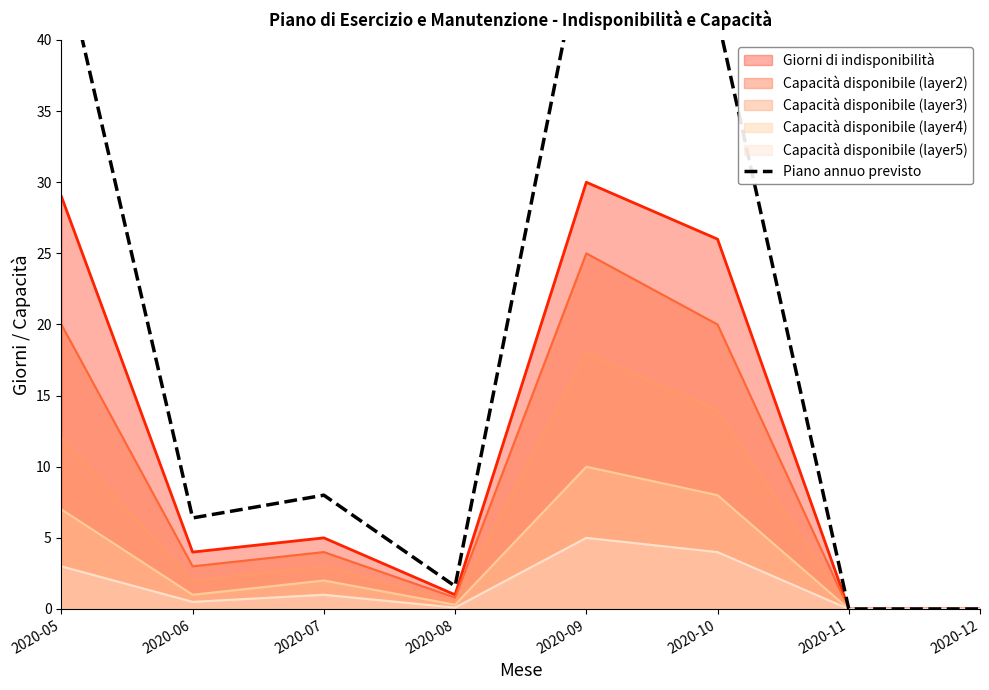

Reading left to right, what are all the values shown in this chart?

46.4	6.4	8.0	1.6	48.0	41.6	0.0	0.0